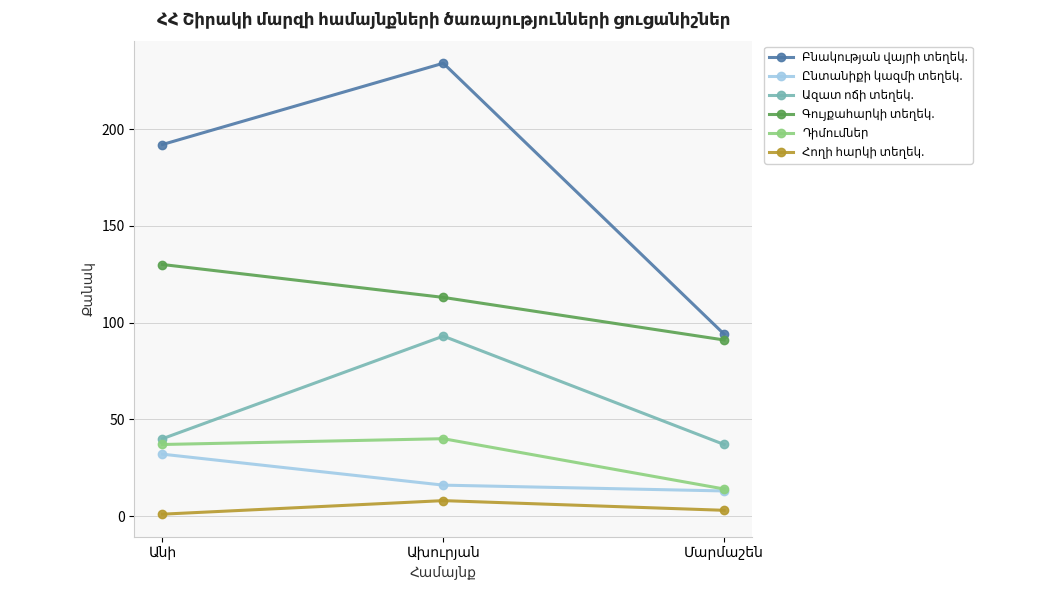

What is the greatest value displayed?

234